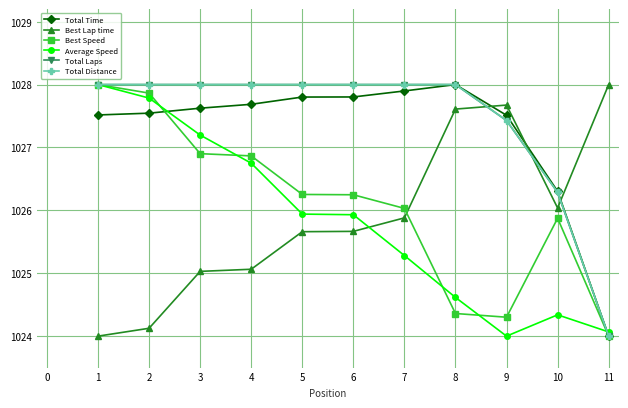

How many interior local peaks does the Total Time series have?

1